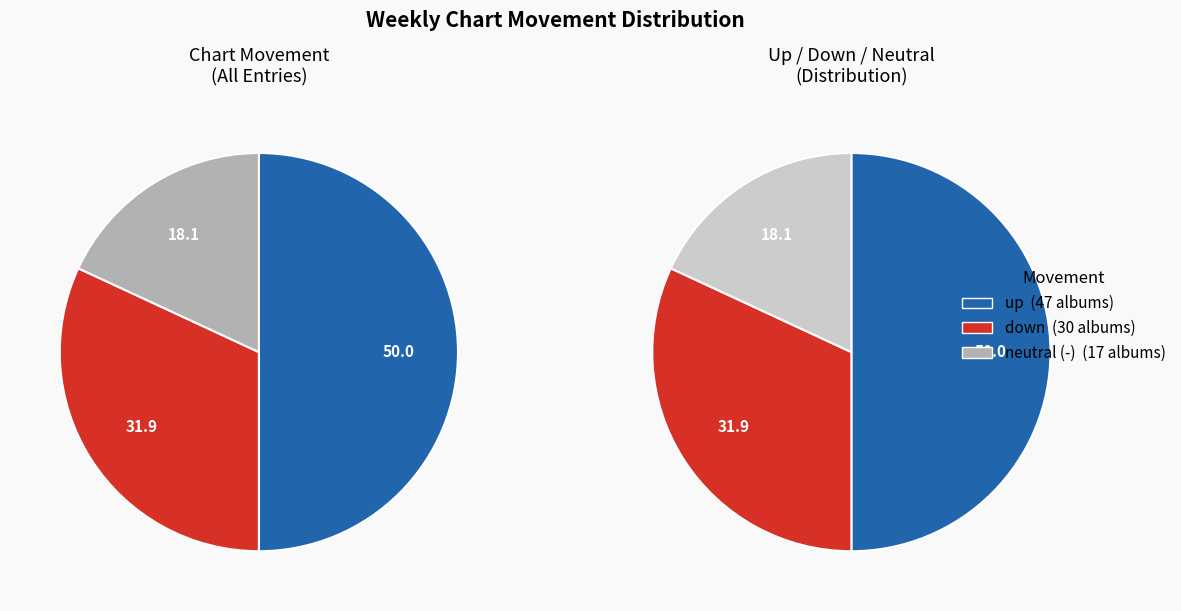

Which slice is the largest?

up